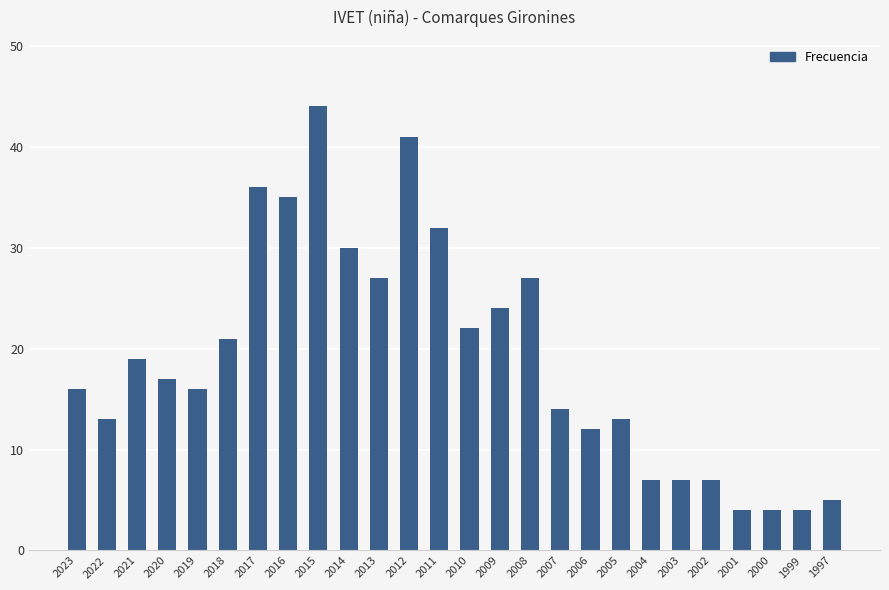

Are the bars horizontal?

No